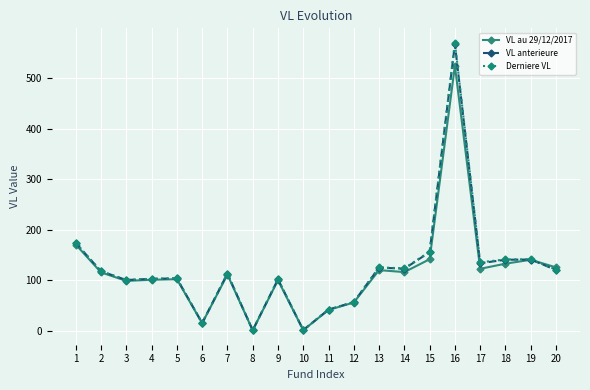

What is the total value across all series at 12?

170.3